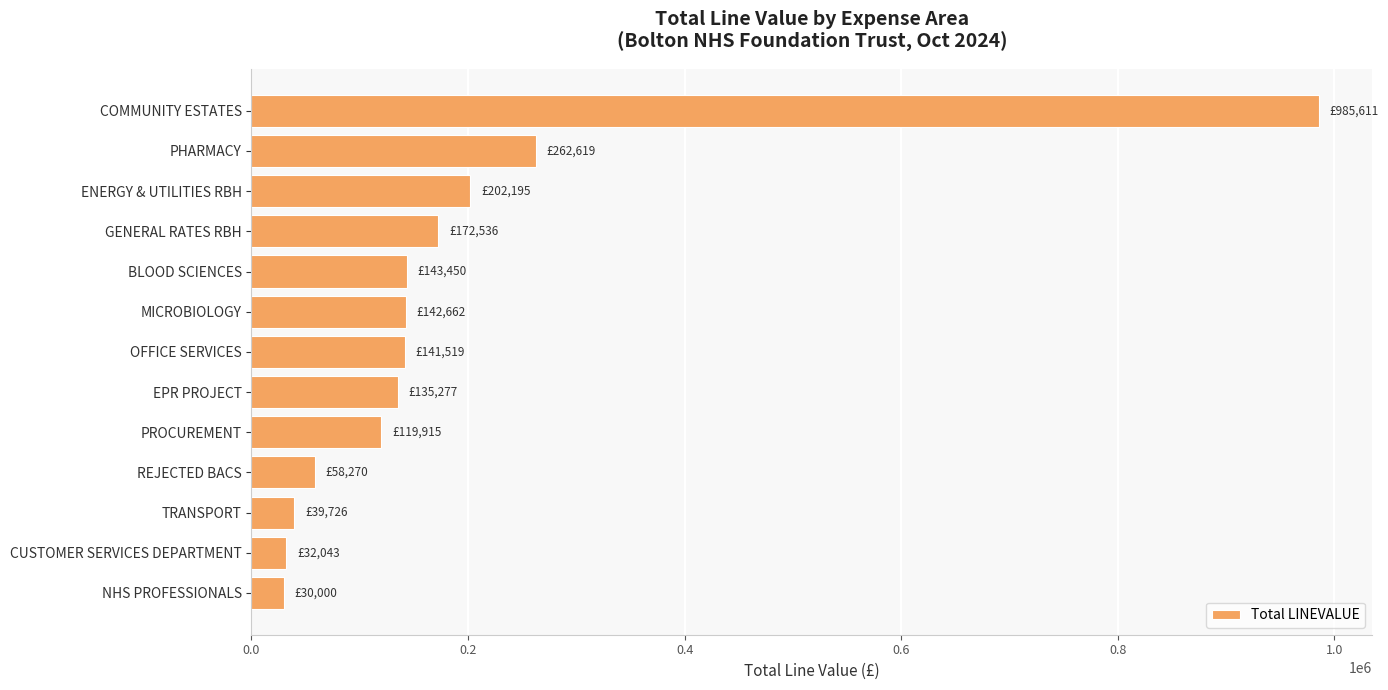

Approximately how many times larger is the value at EPR PROJECT compared to PROCUREMENT?

1.1